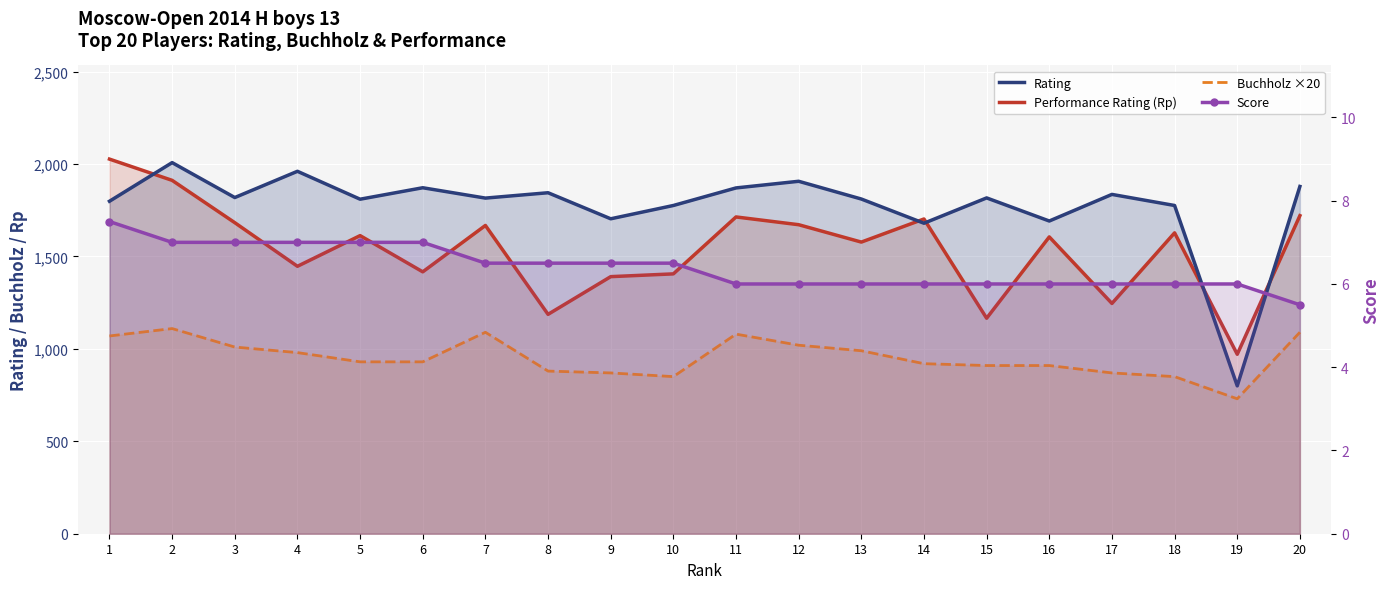

What are all the series names shown in the legend?

Performance Rating (Rp), Rating, Buchholz ×20, Score